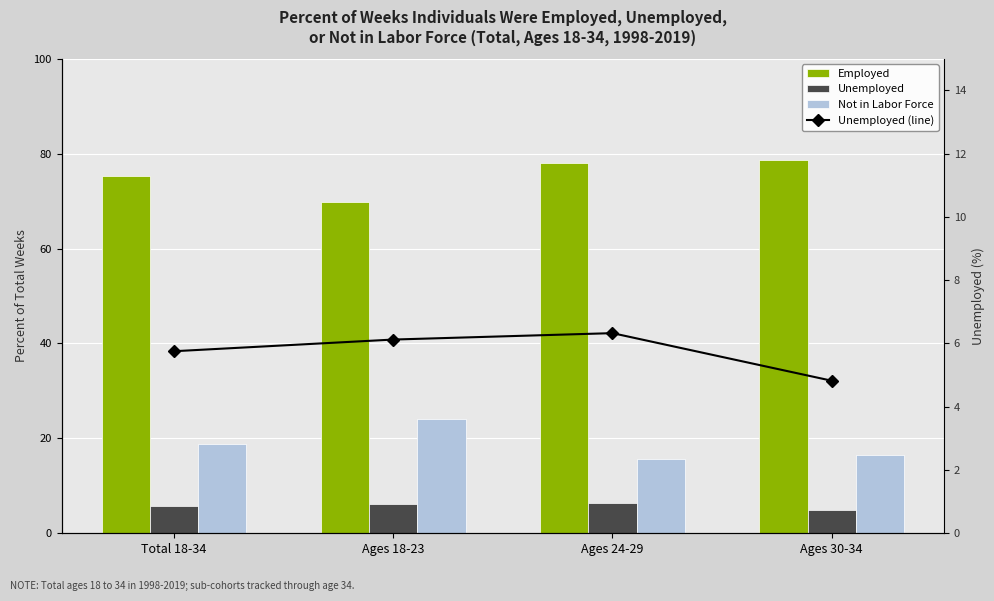

List the labels in order of Unemployed value, largest first.

Ages 24-29, Ages 18-23, Total 18-34, Ages 30-34